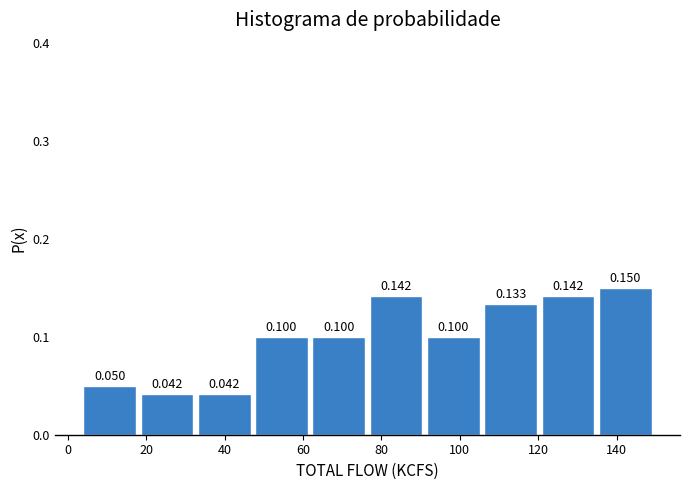

Reading left to right, transcribe this chart: for each bar, give the range it covers on the x-axis and its height. The bar edges are not printed on the chart, so give them approximately, as read against the axis.

4 to 18: 0.050
18 to 34: 0.042
34 to 48: 0.042
48 to 62: 0.100
62 to 78: 0.100
78 to 92: 0.142
92 to 106: 0.100
106 to 120: 0.133
120 to 136: 0.142
136 to 150: 0.150